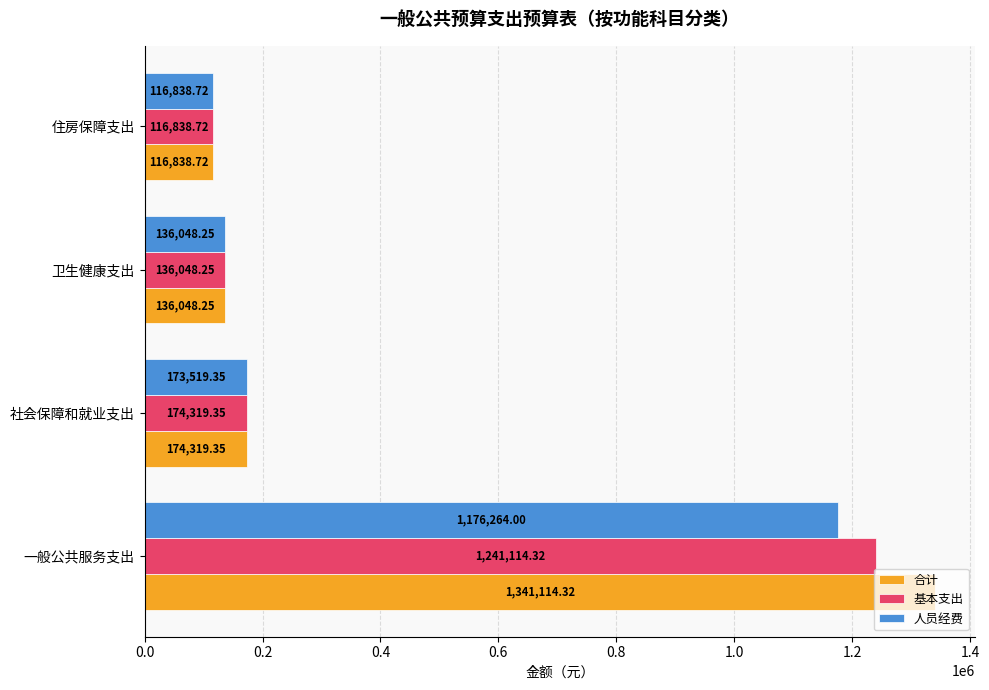

At which label is 合计 closest to 728976?

社会保障和就业支出